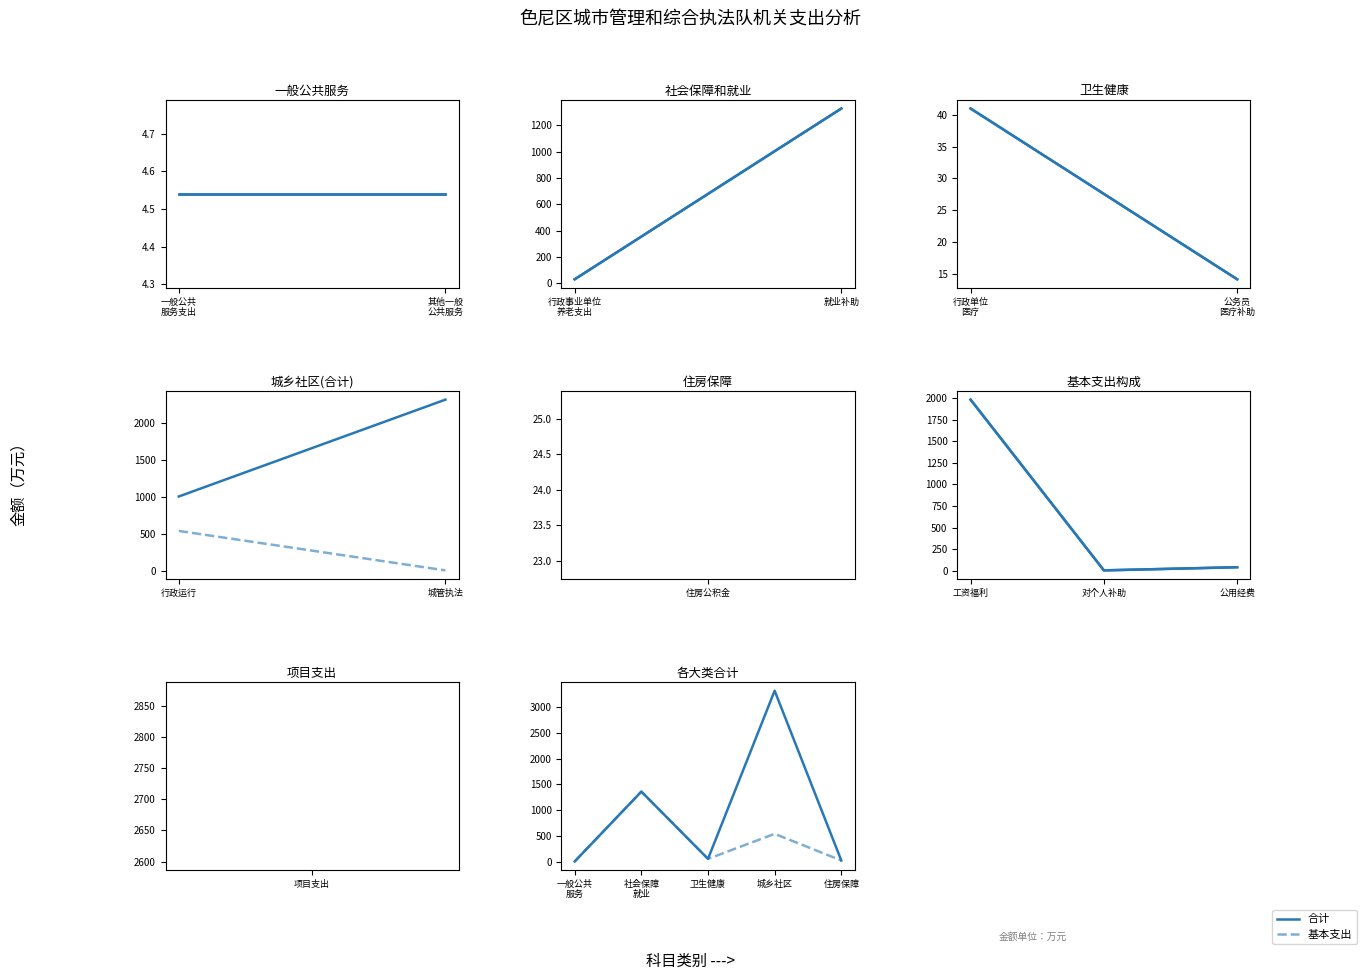

At which category does the chart reach its minimum across all series?

一般公共 服务